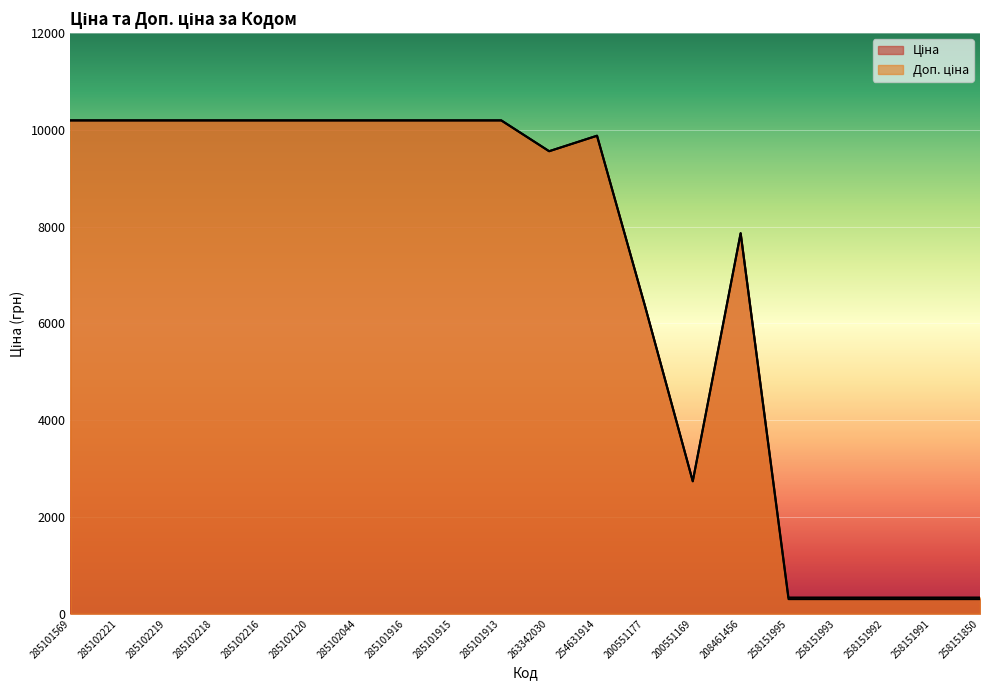

How many interior local valleys does the Доп. ціна series have?

2